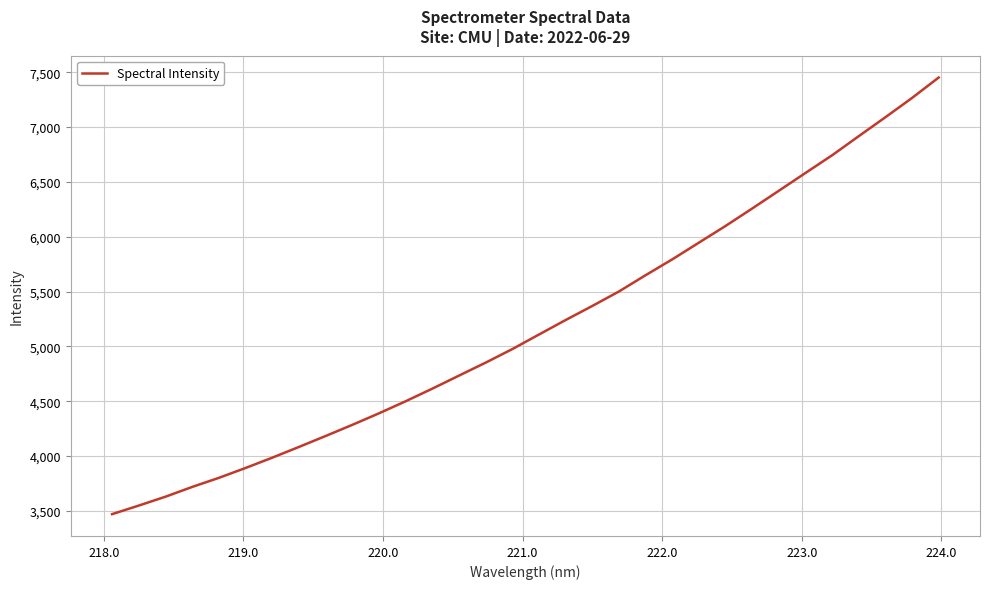

What is the minimum value shown in the chart?

3470.6